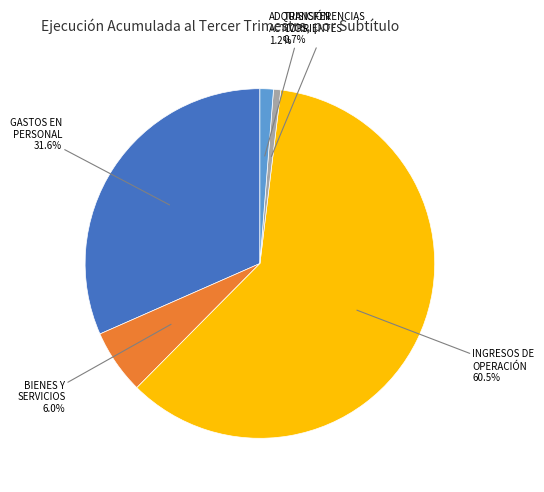

Is there any slice that represents more than half of the pie?

Yes